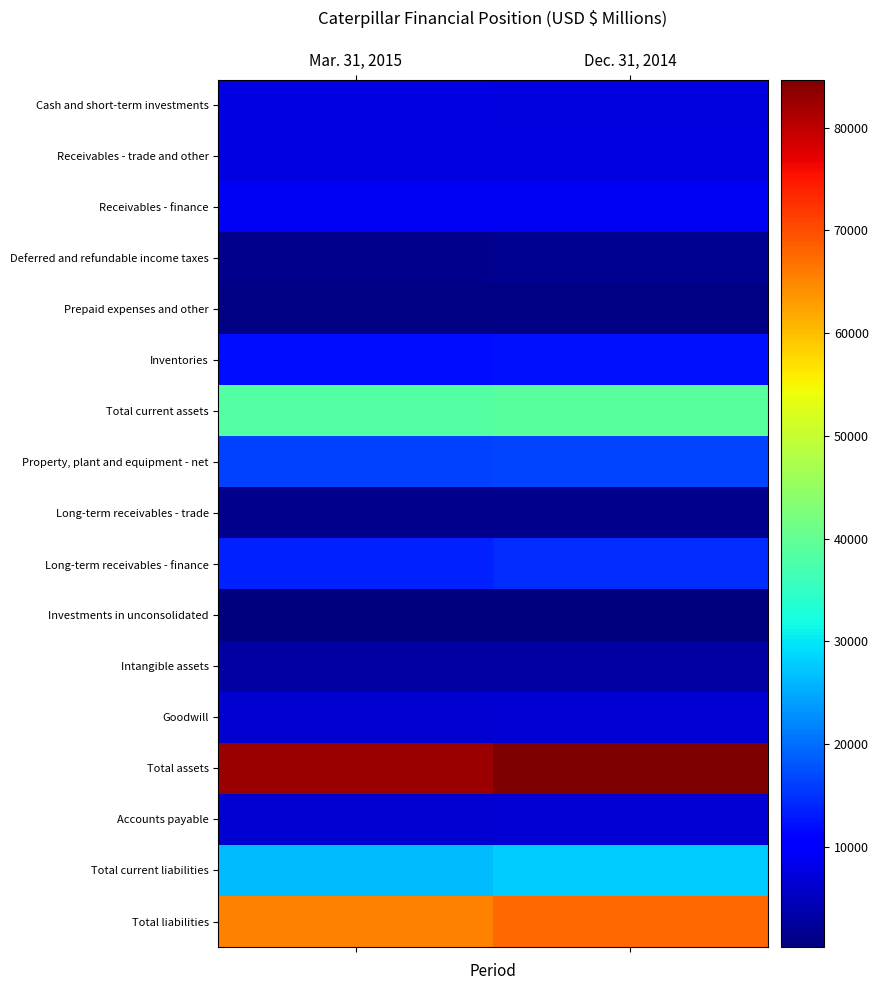

What is the total value across all series at Mar. 31, 2015?

298673